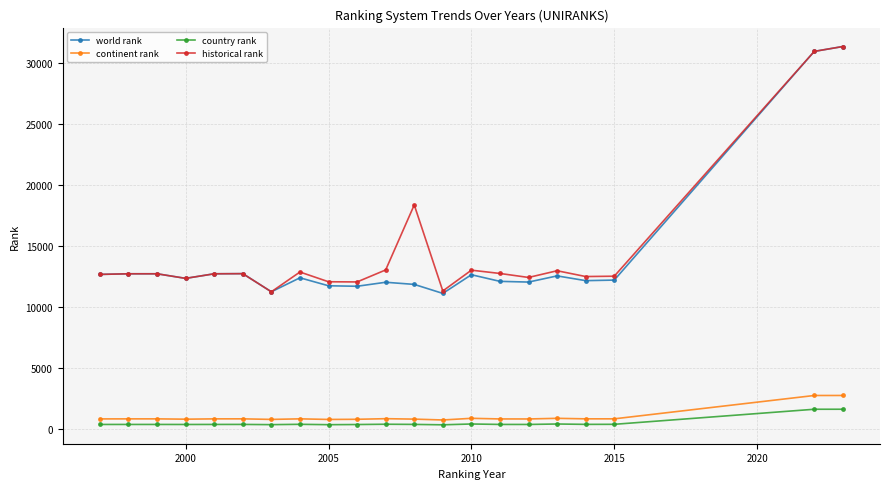

Which series has the largest range (max minus min)?

world rank